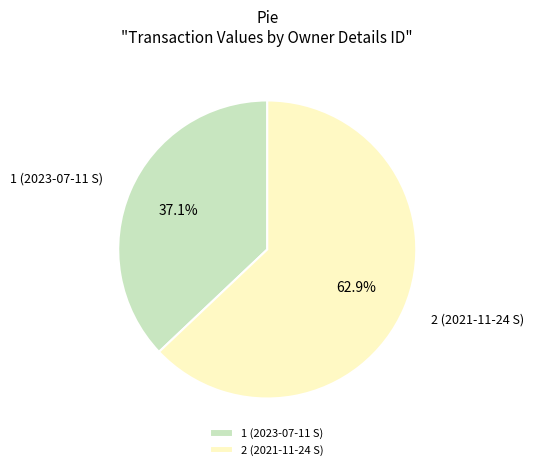

What percentage is the 1 (2023-07-11 S) slice, to the nearest percent?

37%